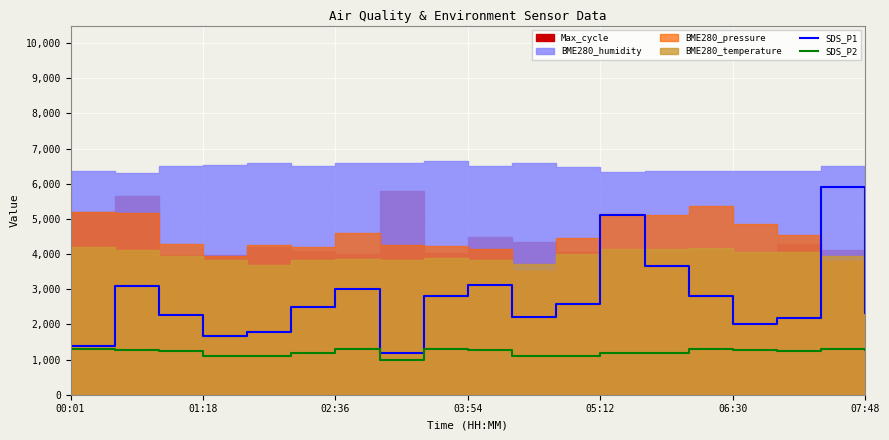

The value of SDS_P1 at 06:30 is 2000.0. True or false?

True